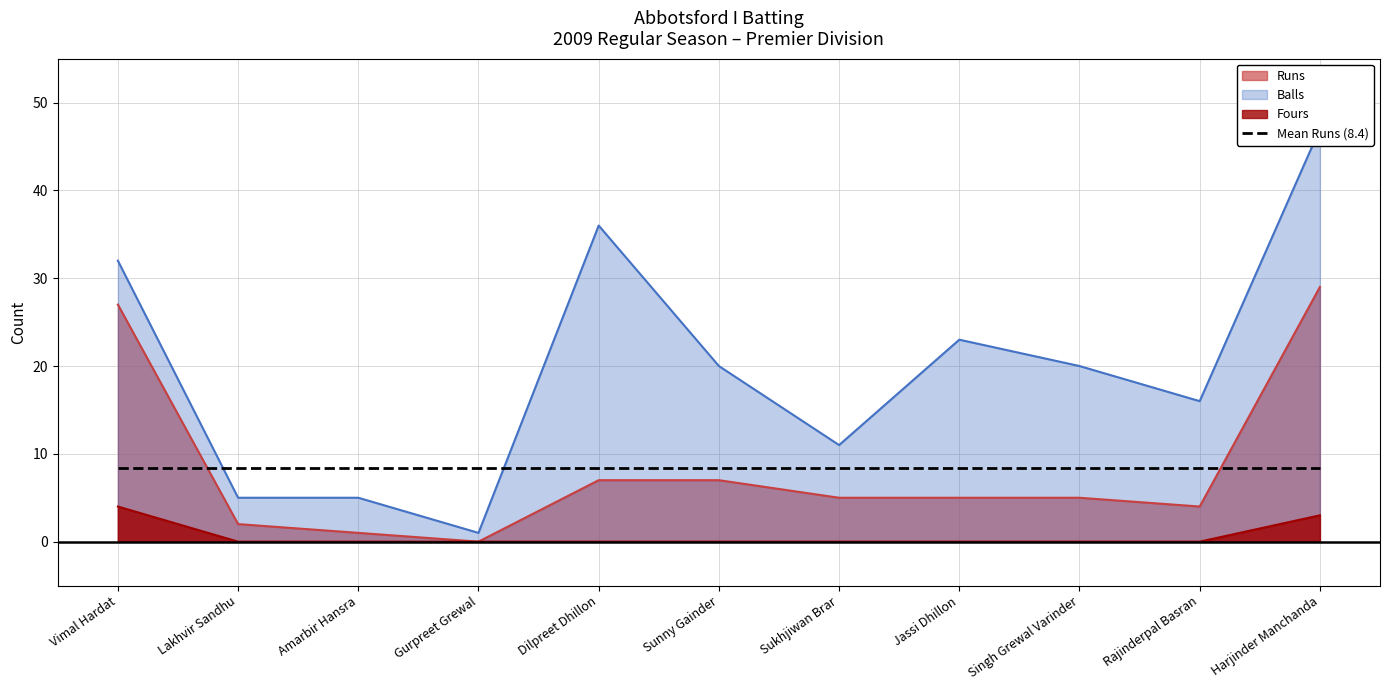

List the labels in order of Runs value, largest first.

Harjinder Manchanda, Vimal Hardat, Dilpreet Dhillon, Sunny Gainder, Sukhjiwan Brar, Jassi Dhillon, Singh Grewal Varinder, Rajinderpal Basran, Lakhvir Sandhu, Amarbir Hansra, Gurpreet Grewal